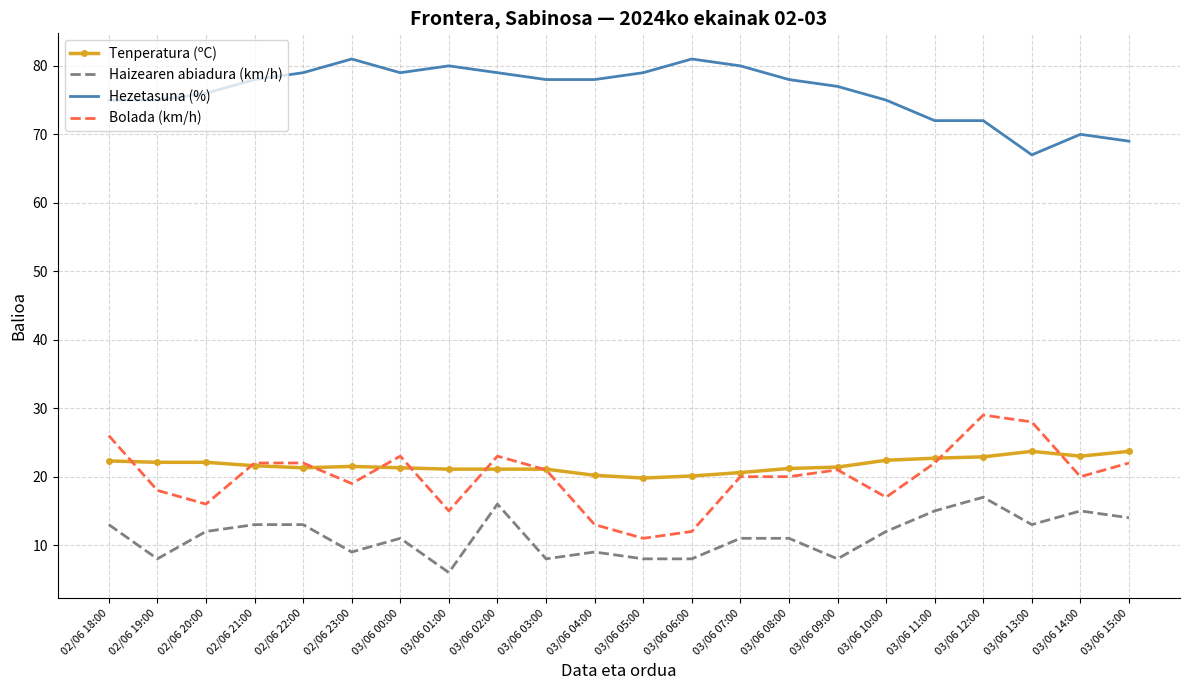

What is the lowest value of the Bolada (km/h) series?

11.0